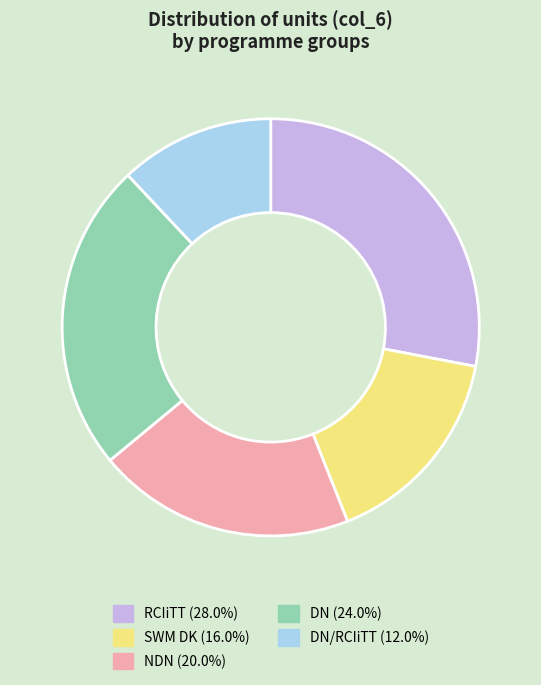

Is there a majority slice in this chart?

No